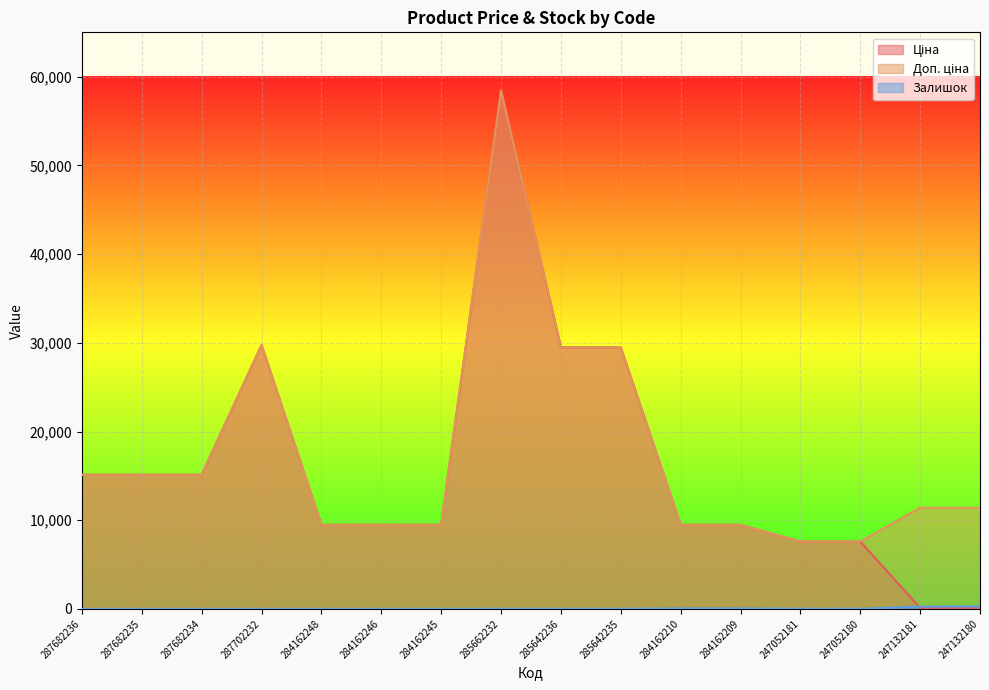

What is the difference between the second highest and minimum values in the Ціна series?

29633.2